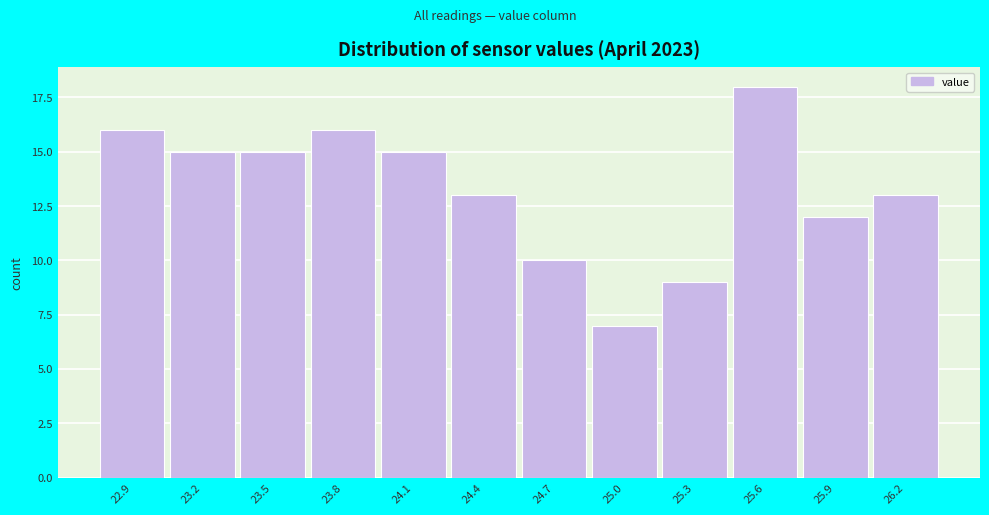

Reading left to right, what are all the values shown in this chart?

16	15	15	16	15	13	10	7	9	18	12	13